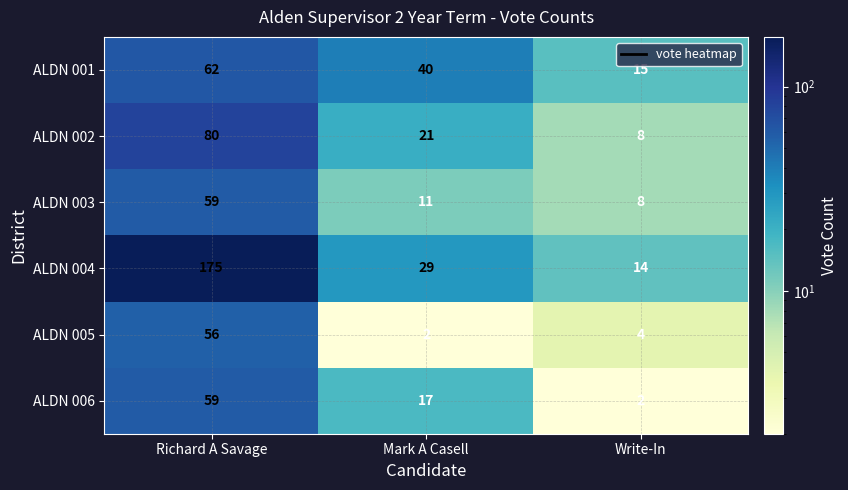

Reading left to right, extract all data points from this chart.

ALDN 001: 62	40	15
ALDN 002: 80	21	8
ALDN 003: 59	11	8
ALDN 004: 175	29	14
ALDN 005: 56	2	4
ALDN 006: 59	17	2